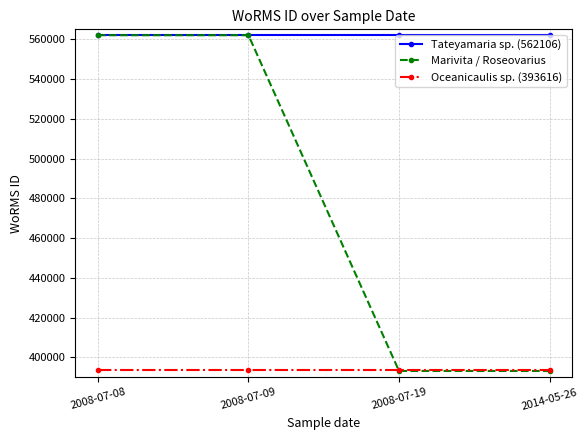

What is the spread (max minus min) of values at 2014-05-26?

168947